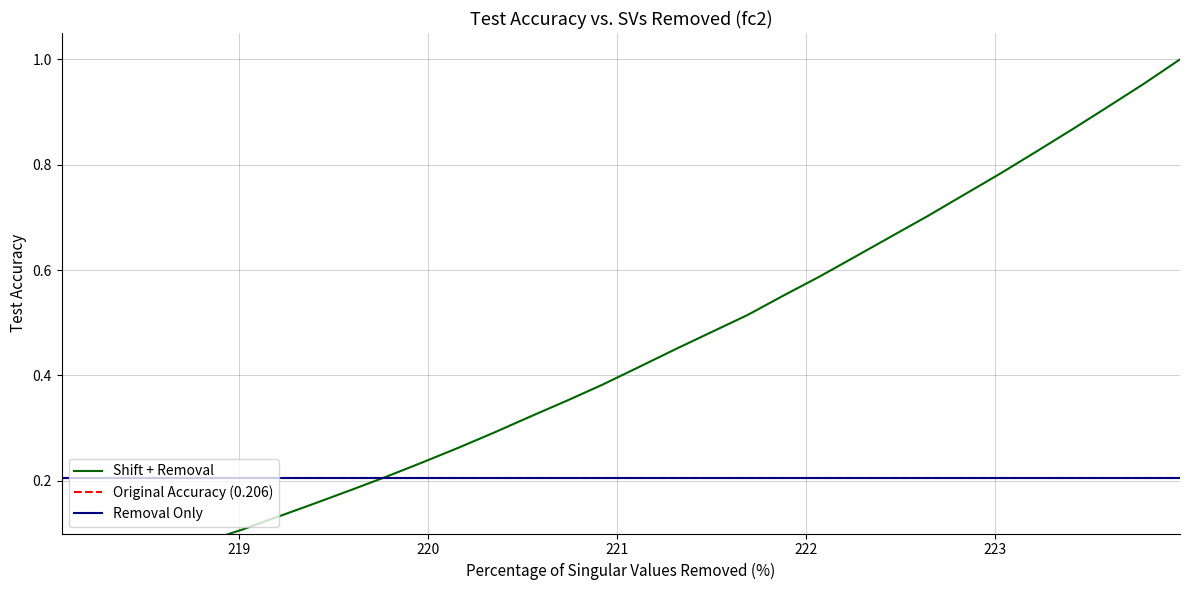

List the labels in order of value, largest first.

223.9802, 223.7895, 223.5987, 223.408, 223.2172, 223.0264, 222.8355, 222.6447, 222.4538, 222.263, 222.0721, 221.8812, 221.6902, 221.4993, 221.3083, 221.1174, 220.9264, 220.7354, 220.5444, 220.3533, 220.1623, 219.9712, 219.7801, 219.589, 219.3979, 219.2067, 219.0156, 218.8244, 218.6332, 218.442, 218.2508, 218.0596